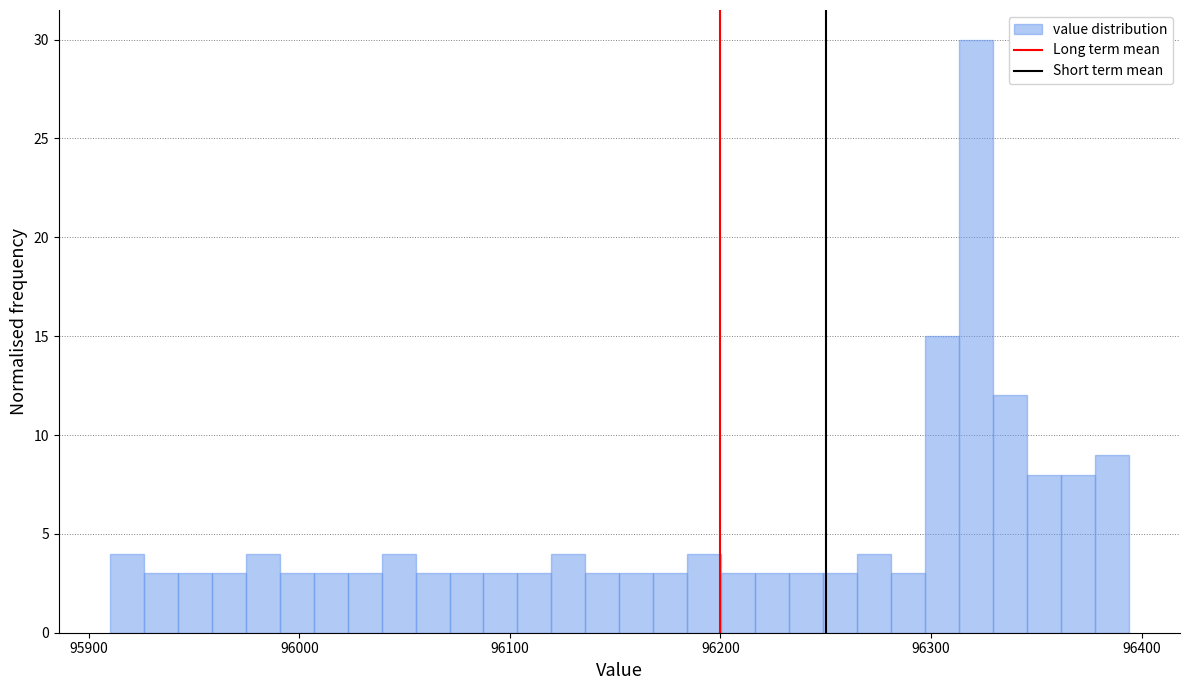

Read against the x-axis, roughly where is the centre of the tallest bar?

96320